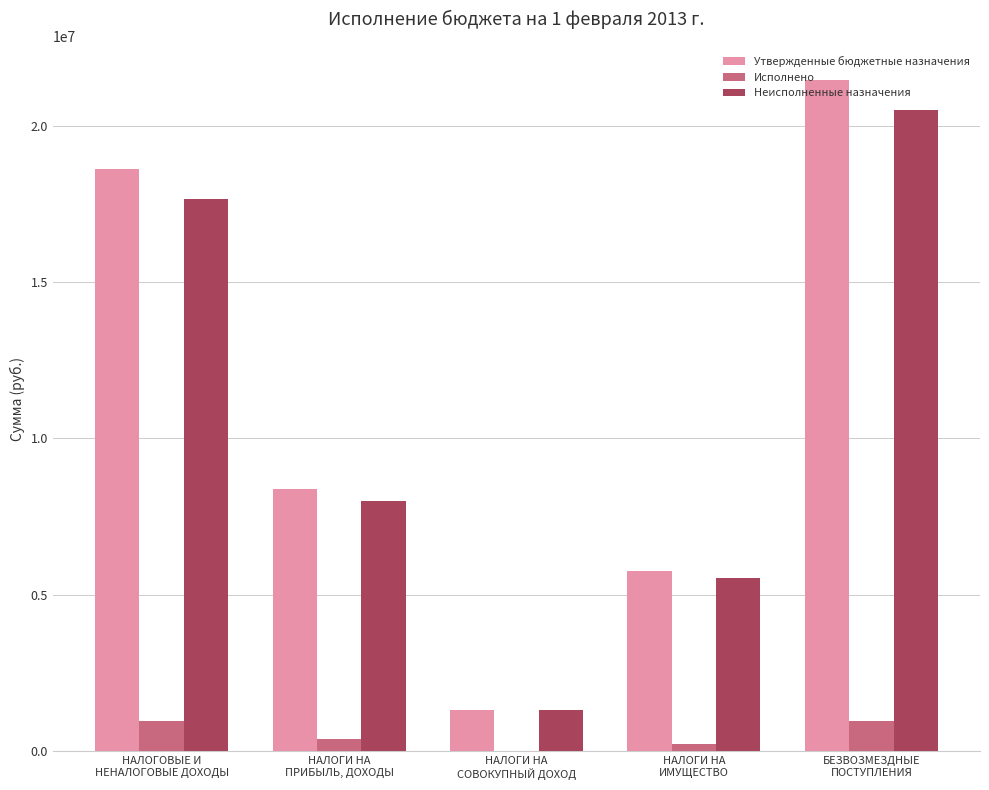

What value does the Утвержденные бюджетные назначения series have at БЕЗВОЗМЕЗДНЫЕ
ПОСТУПЛЕНИЯ?

21466409.3